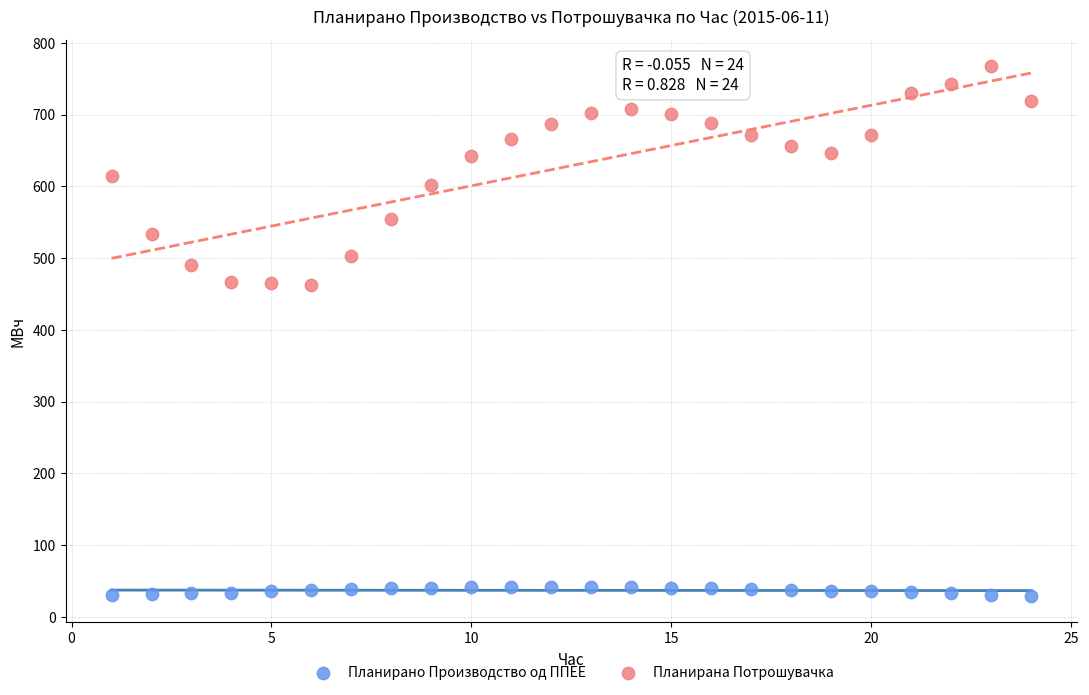

Which series reaches the maximum Y coordinate?

Планирана Потрошувачка